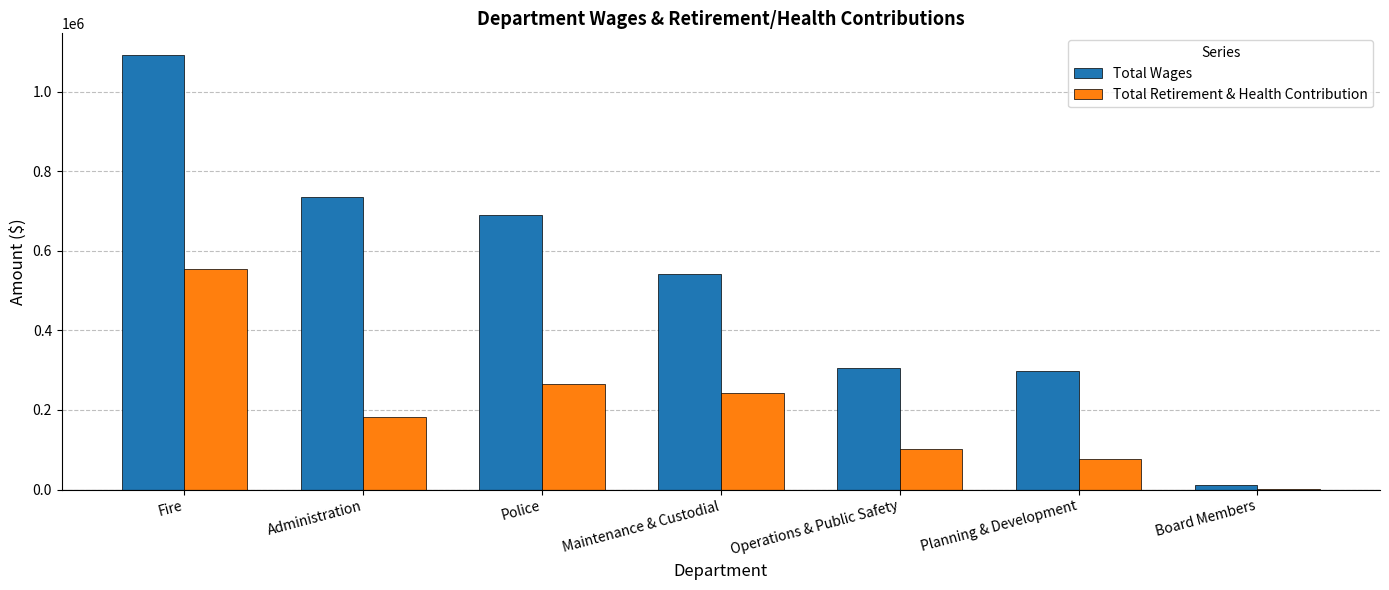

What is the average value of the Total Wages series?

524809